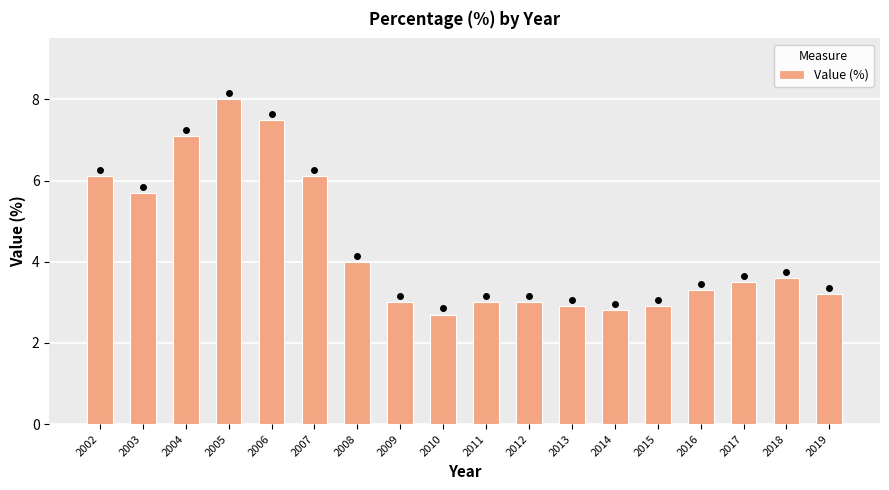

How many bars are there in total?

18